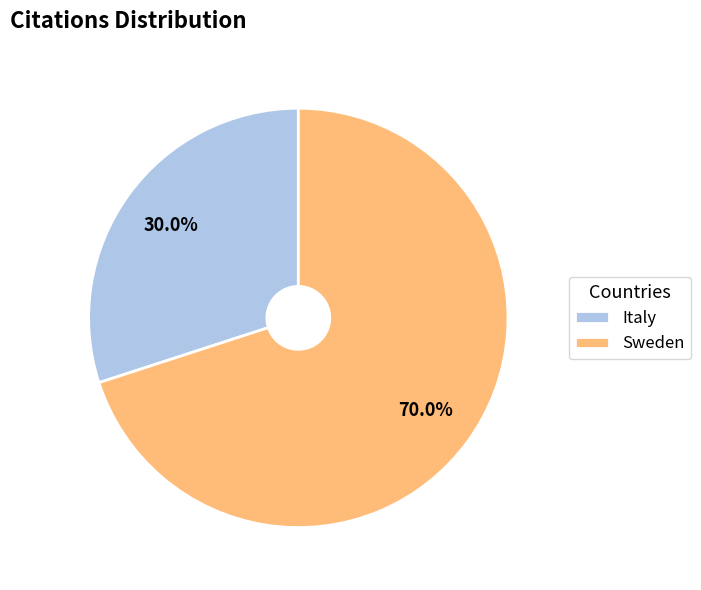

What is the majority slice?

Sweden